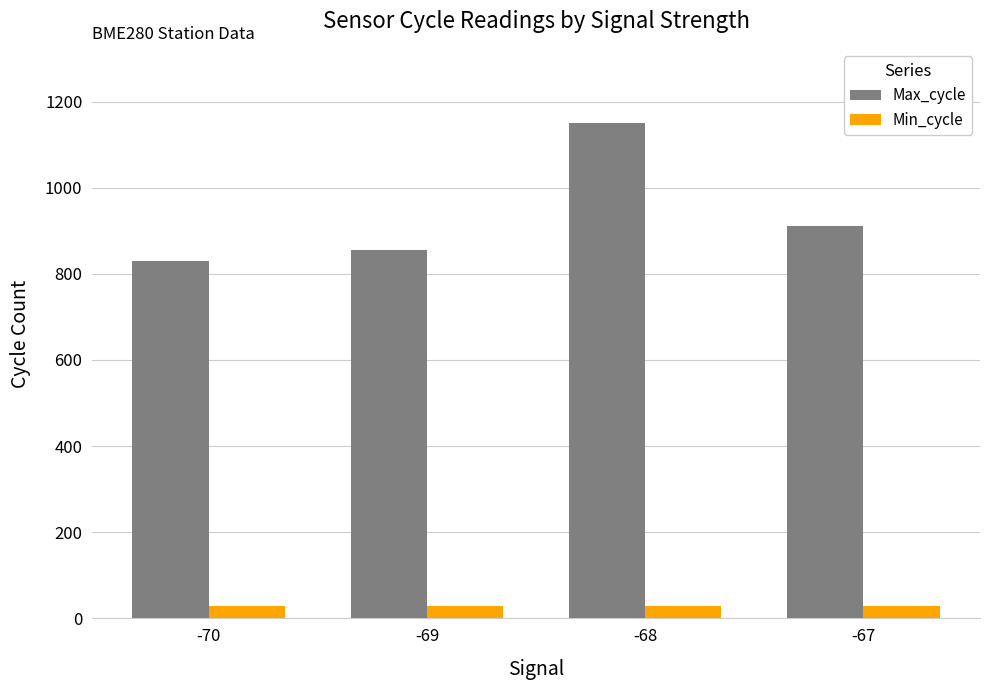

What is the minimum value shown in the chart?

28